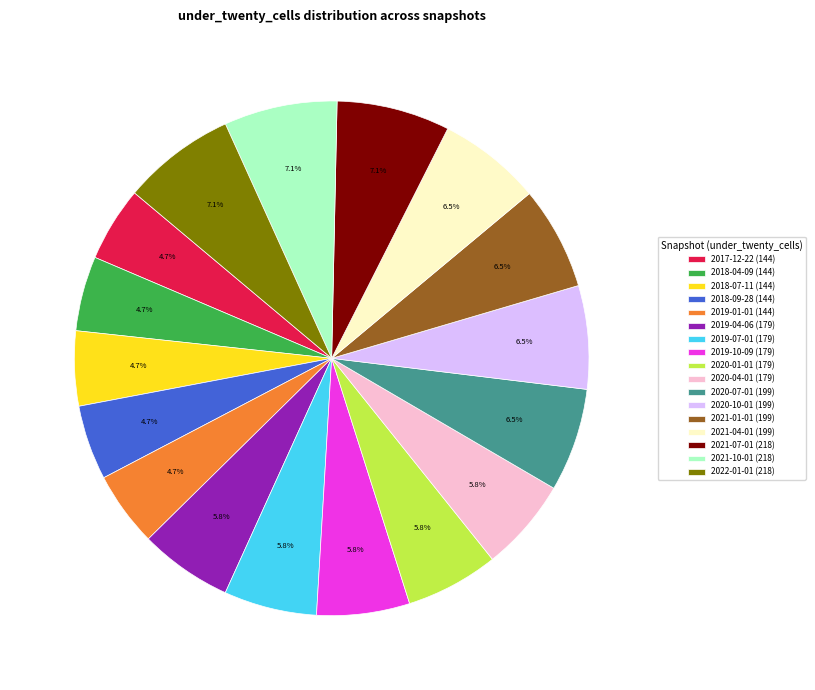

Is the sum of 2020-10-01 and 2017-12-22 greater than half?

No